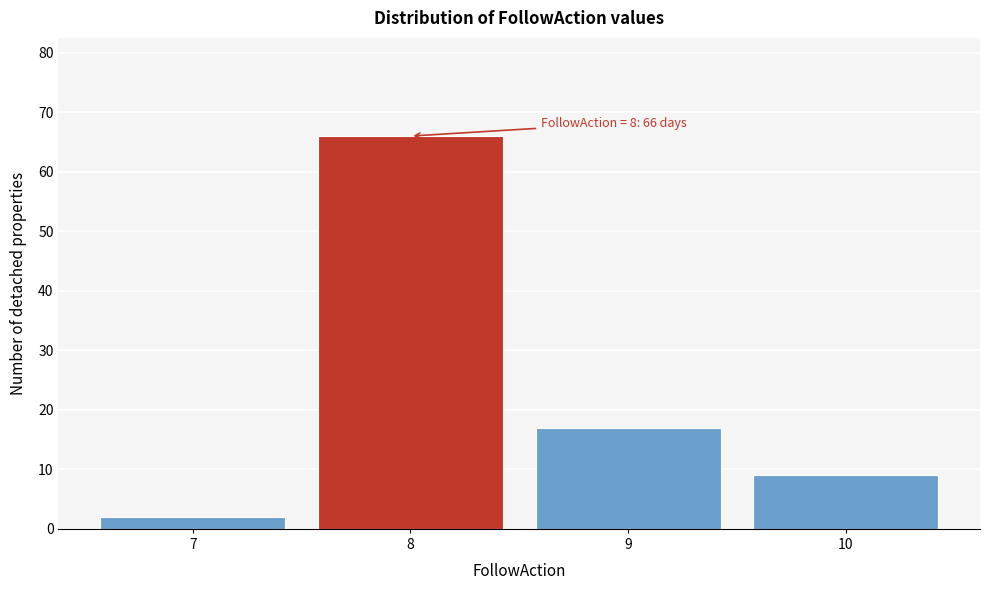

Over which range of the x-axis is the bar tallest?

7.5 to 8.5